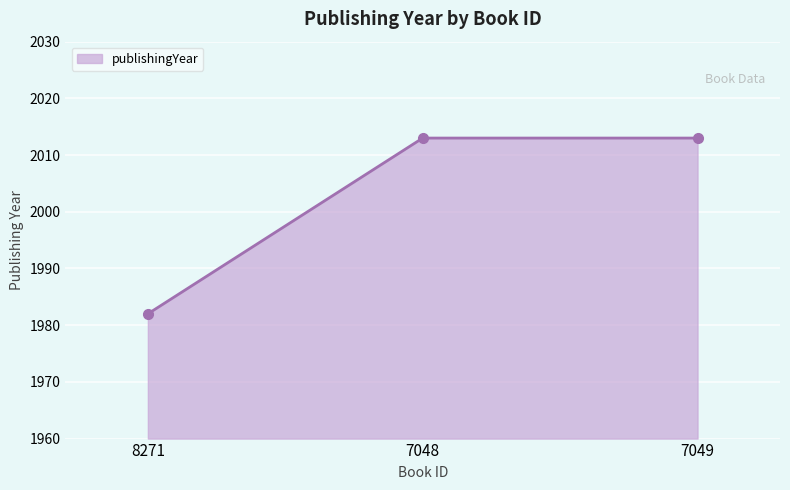

Which has a higher value, 8271 or 7048?

7048